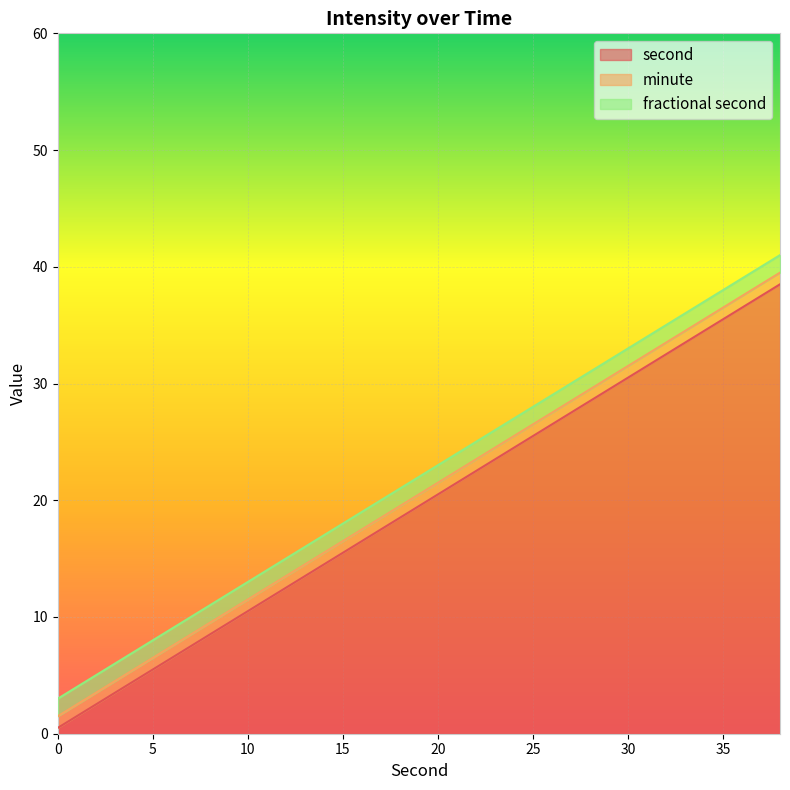

What is the highest value of the second series?

38.5